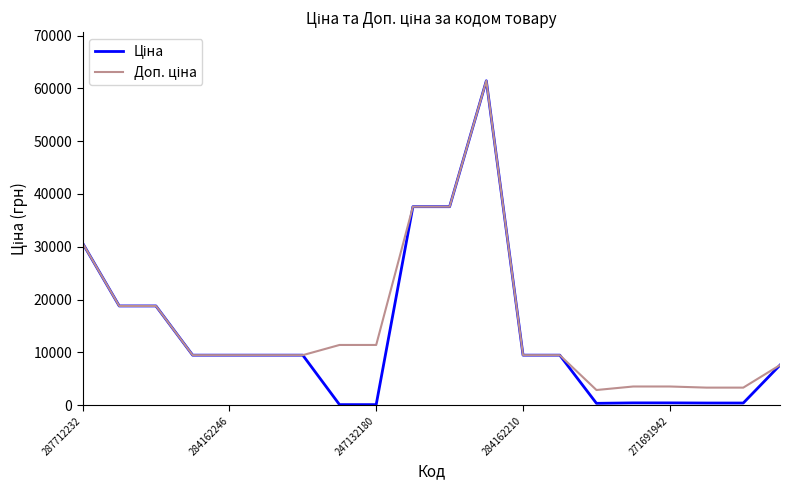

Count the number of categories in the chart.

20